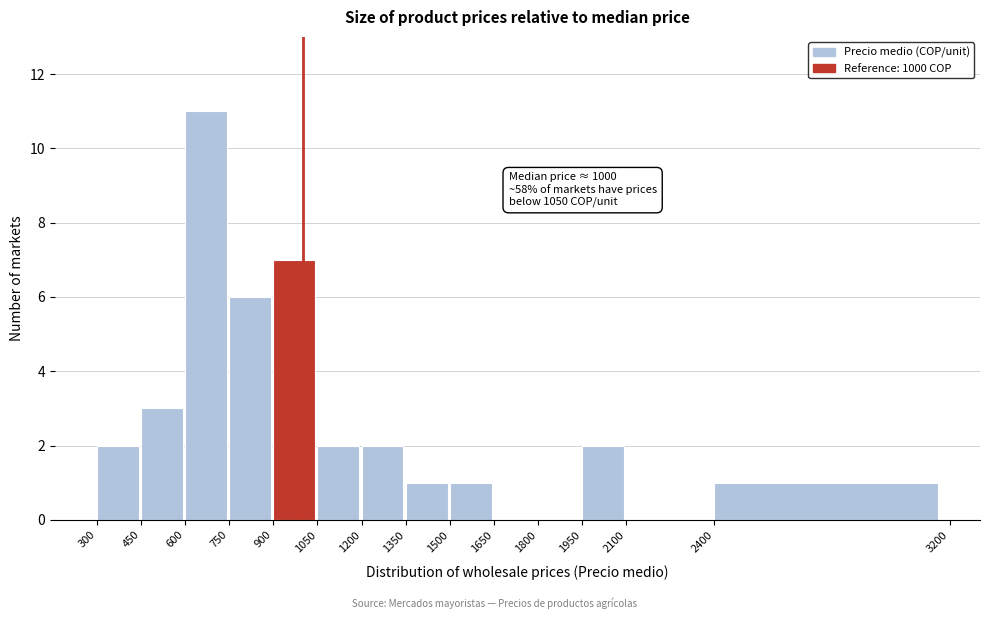

Over which range of the x-axis is the bar tallest?

600 to 750